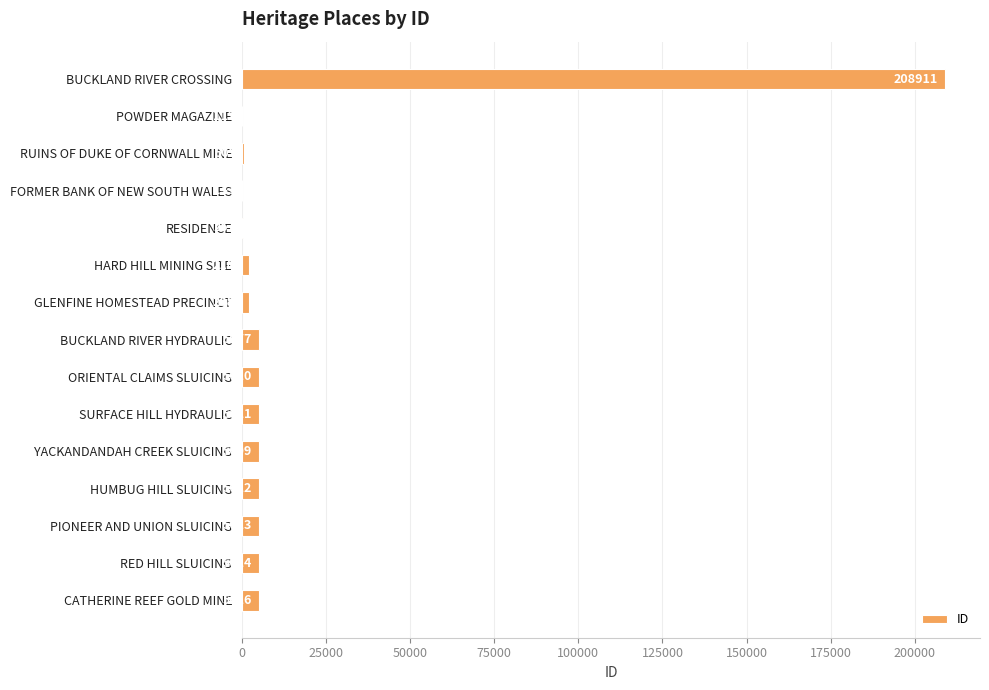

Is it true that the value at YACKANDANDAH CREEK SLUICING is 5009?

True